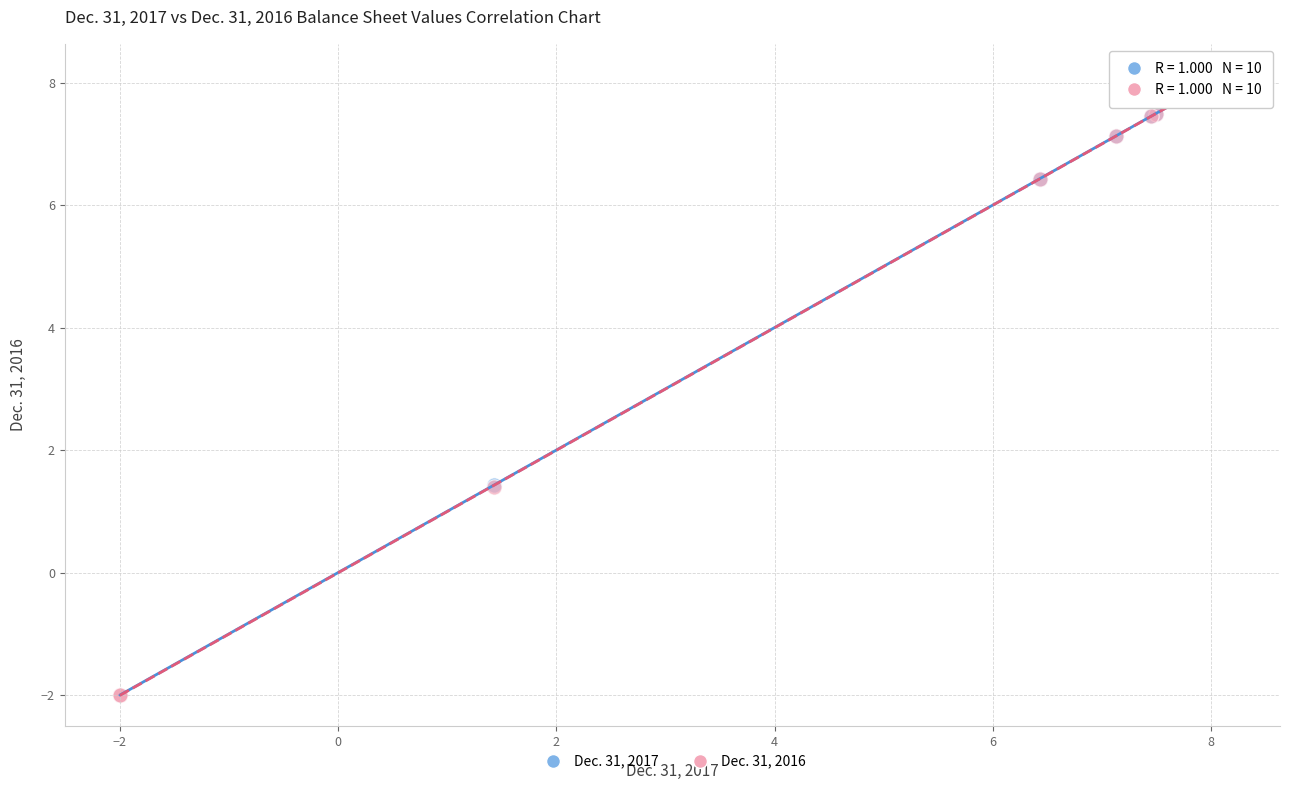

What are all the series names shown in the legend?

Dec. 31, 2017, Dec. 31, 2016